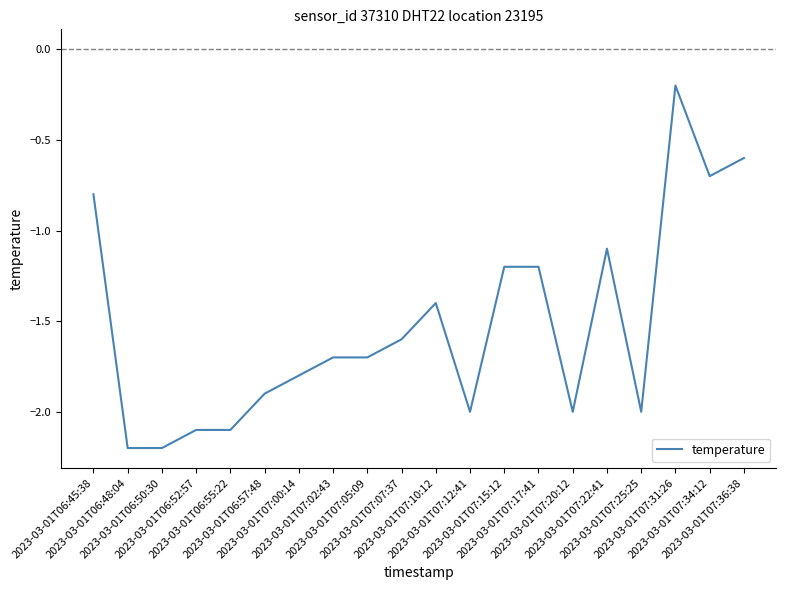

What is the difference between the maximum and minimum values?

2.0